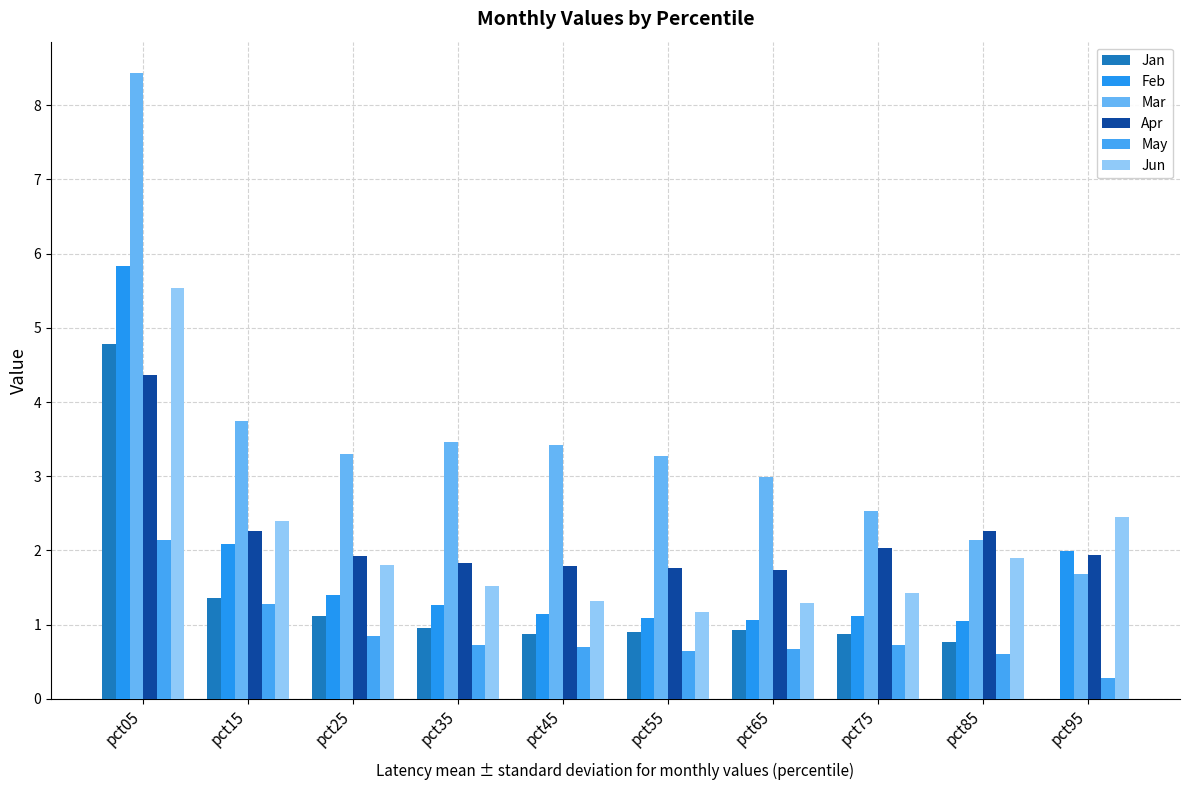

How many distinct data groups are displayed?

6